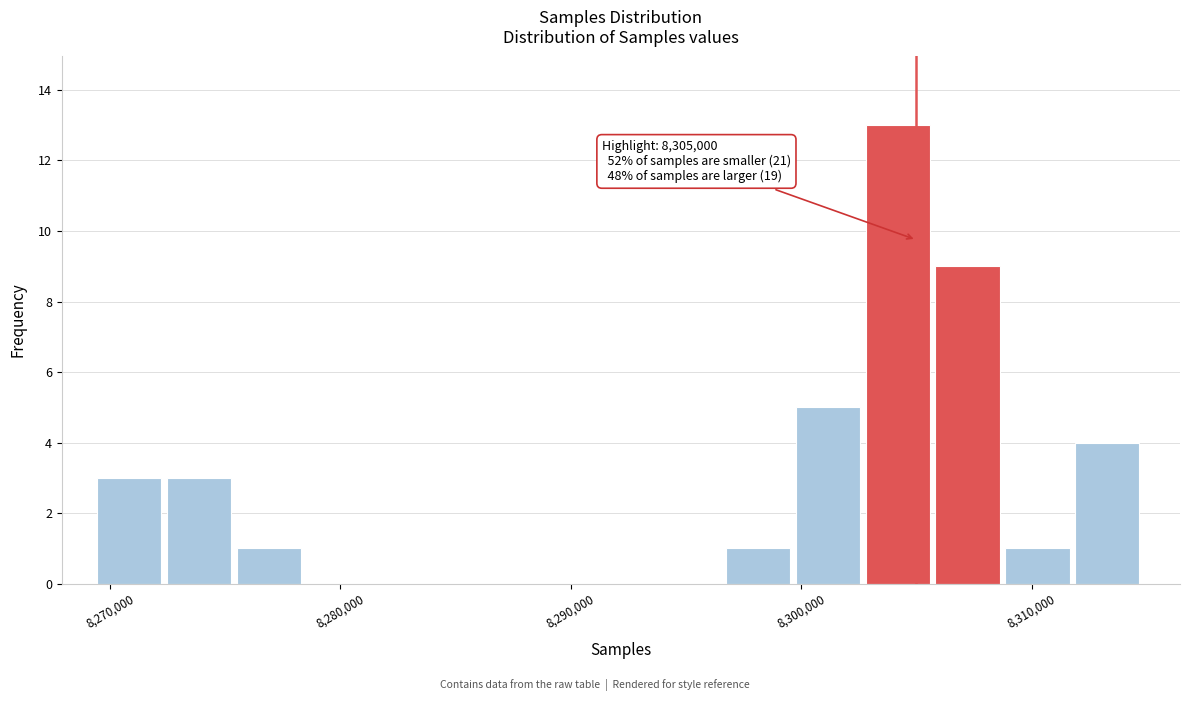

Read against the x-axis, roughly where is the centre of the tallest bar?

8304000